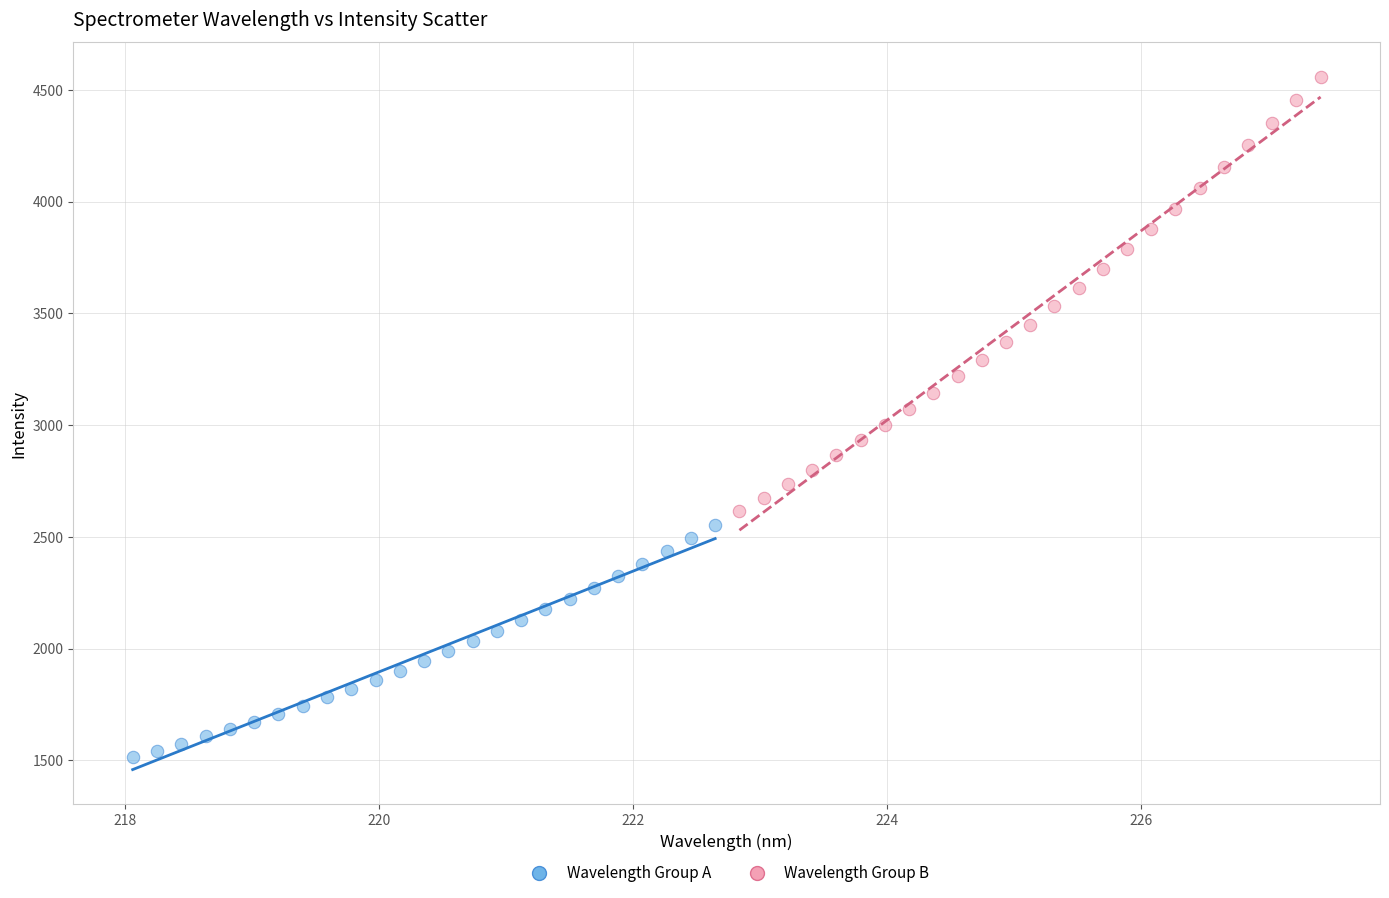

Which series contains the highest Y value?

Wavelength Group B